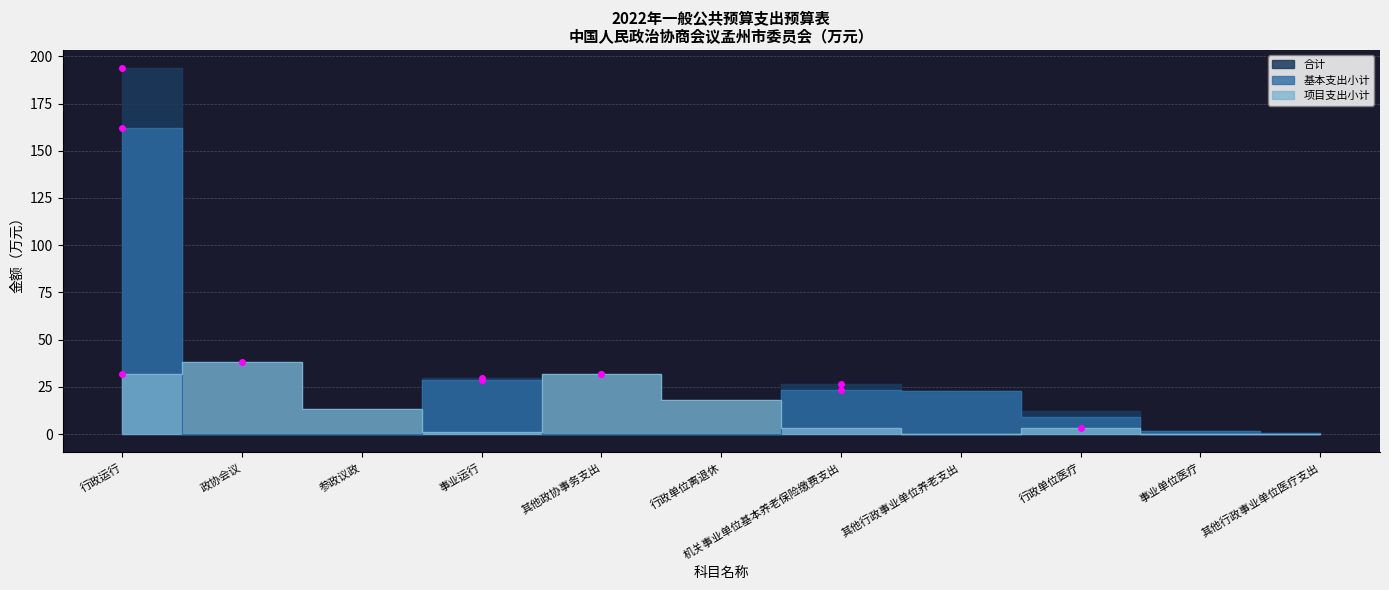

True or false: 基本支出小计 has a value of 9.1 at 机关事业单位基本养老保险缴费支出.

False